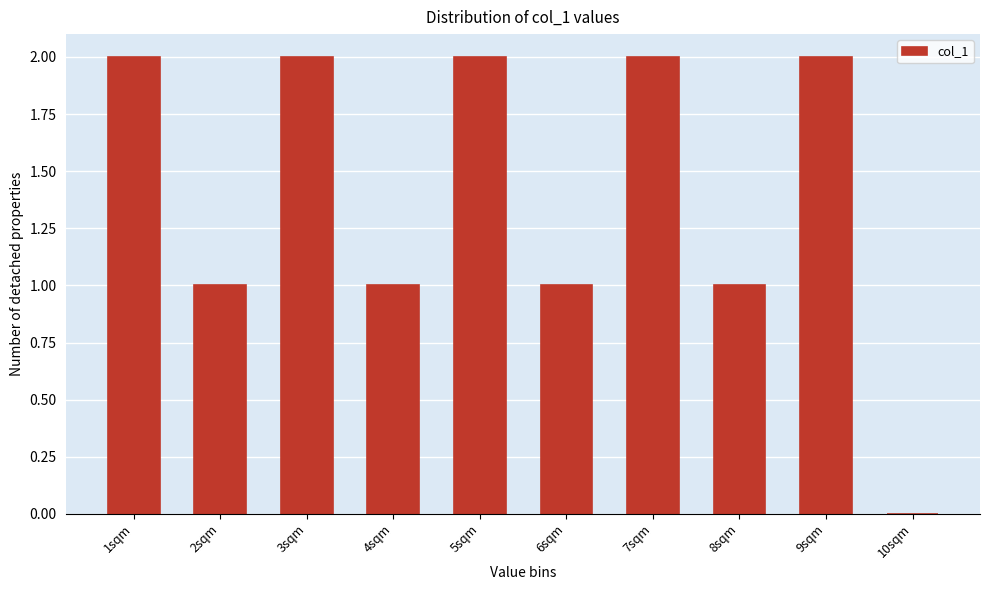

Reading right to left, extract all data points from this chart.

10sqm=0	9sqm=2	8sqm=1	7sqm=2	6sqm=1	5sqm=2	4sqm=1	3sqm=2	2sqm=1	1sqm=2